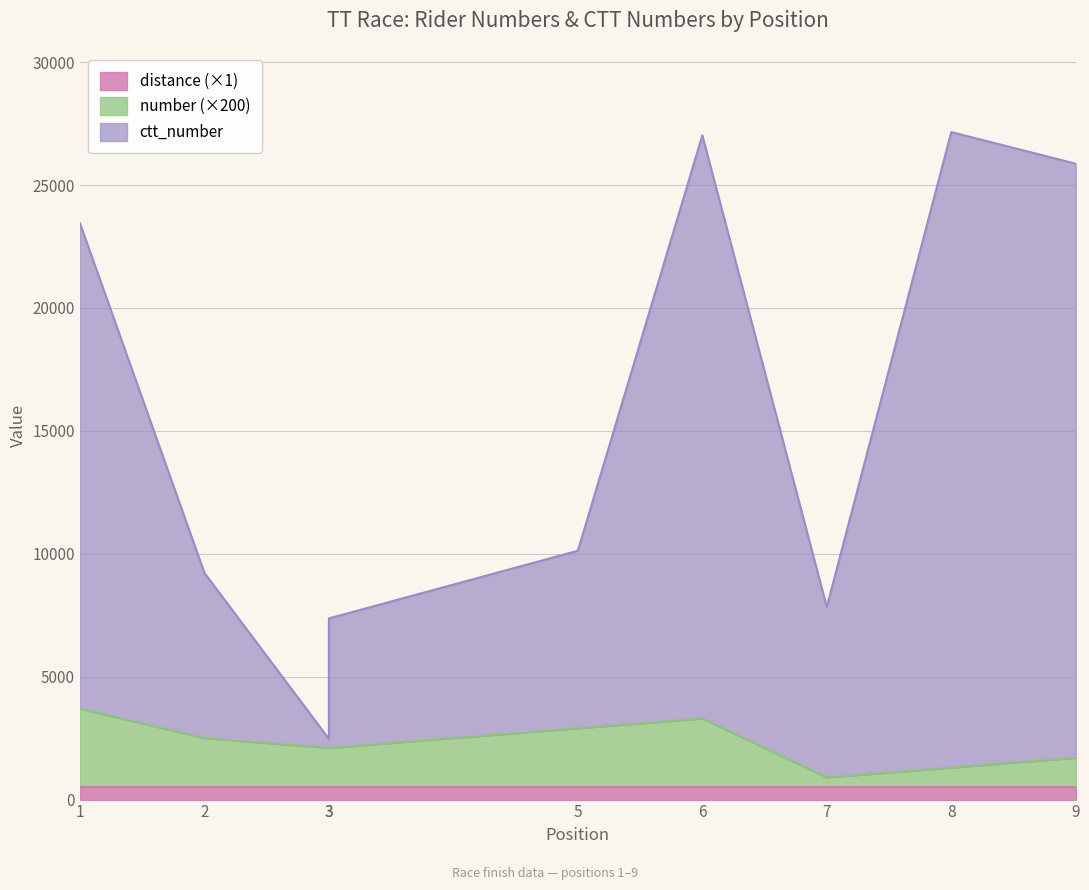

At which label does number reach its minimum?

7